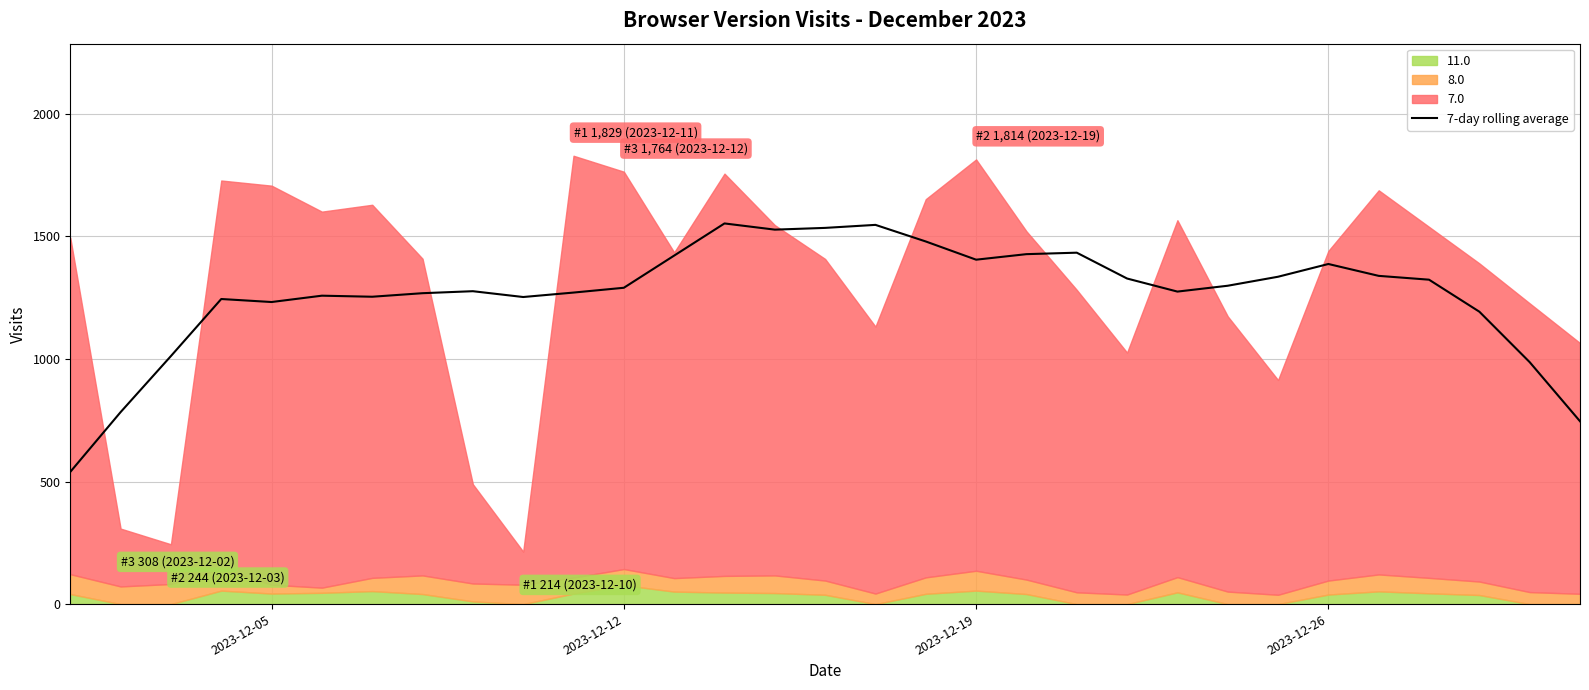

What is the highest value of the 7-day rolling average series?

1552.9